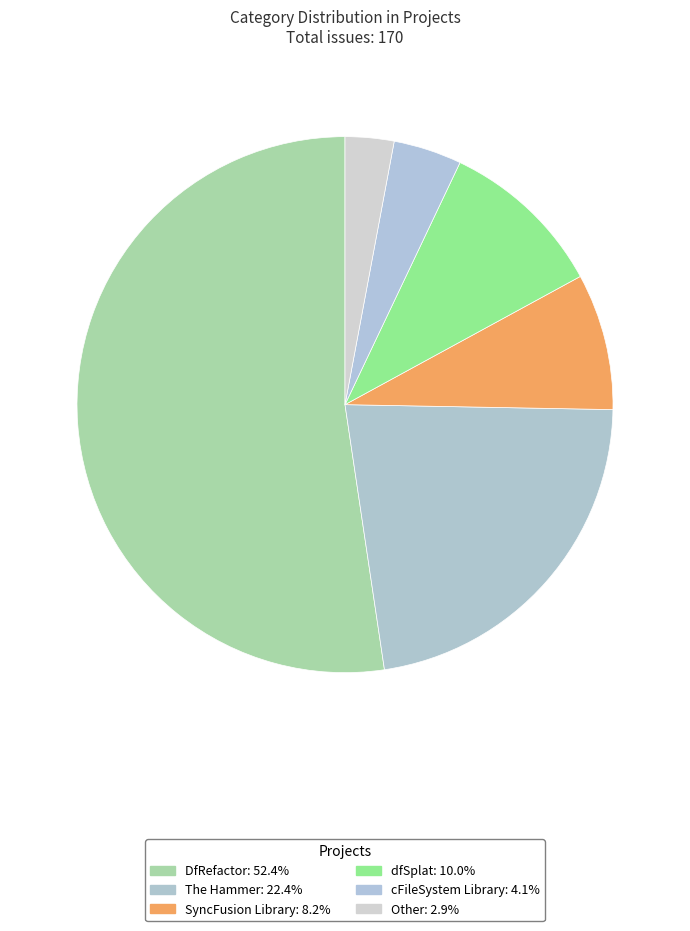

To the nearest percent, what portion does Other represent?

3%